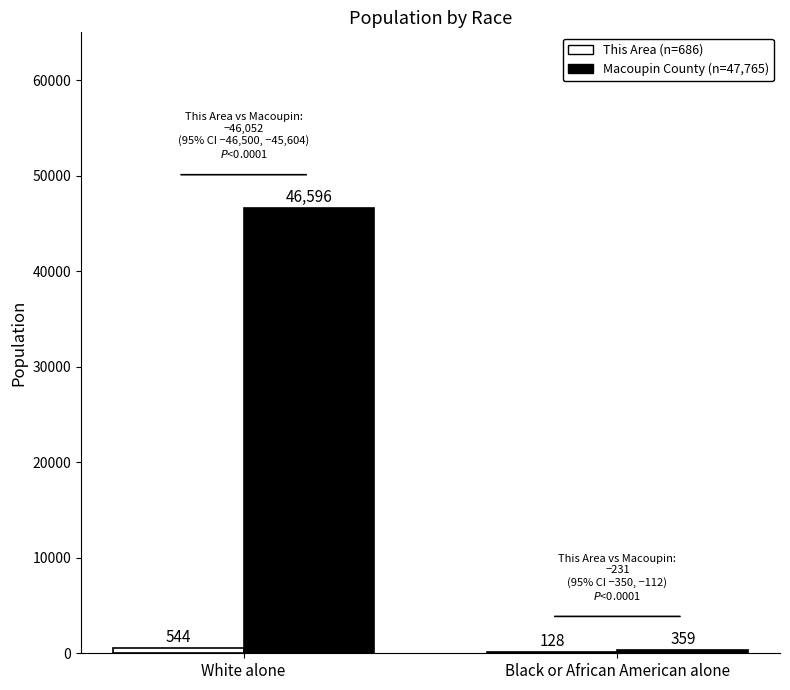

Which series has the largest total across all categories?

Macoupin County (n=47,765)